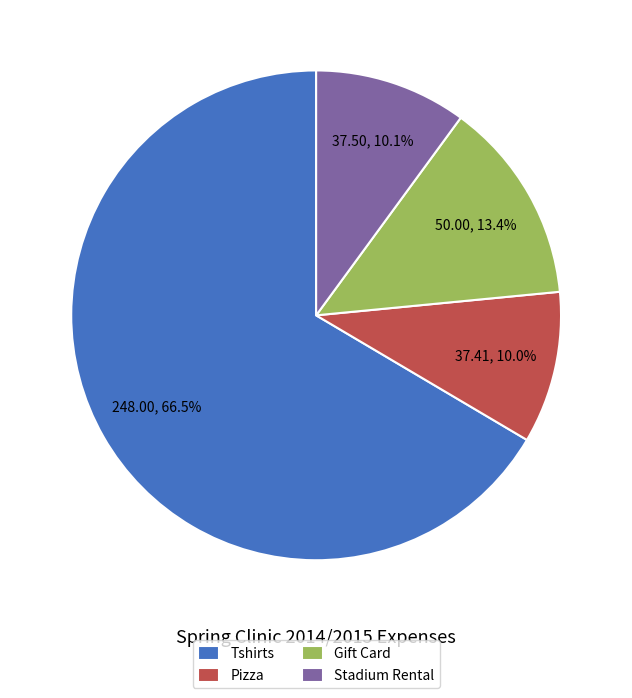

Does Stadium Rental account for over 50% of the chart?

No